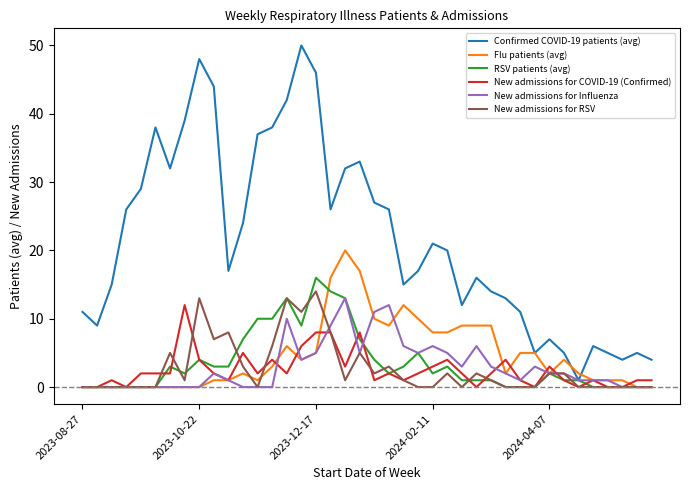

Which series has the largest total across all categories?

Confirmed COVID-19 patients (avg)